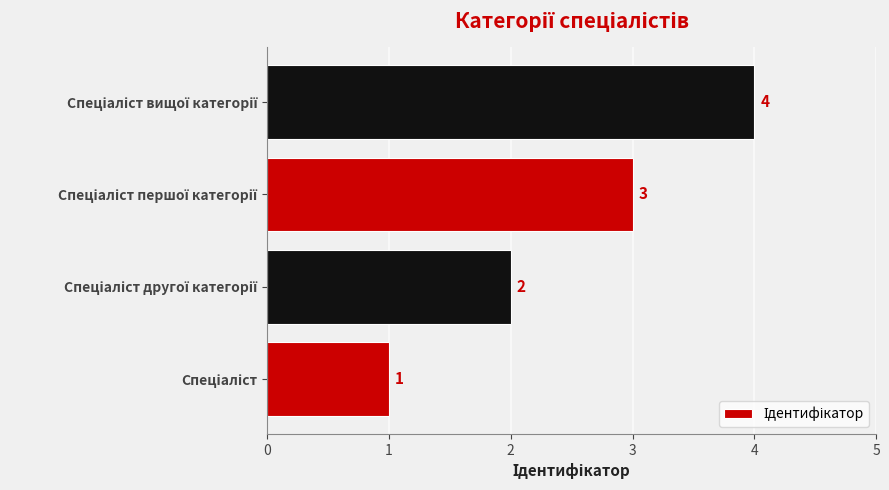

What is the greatest value displayed?

4